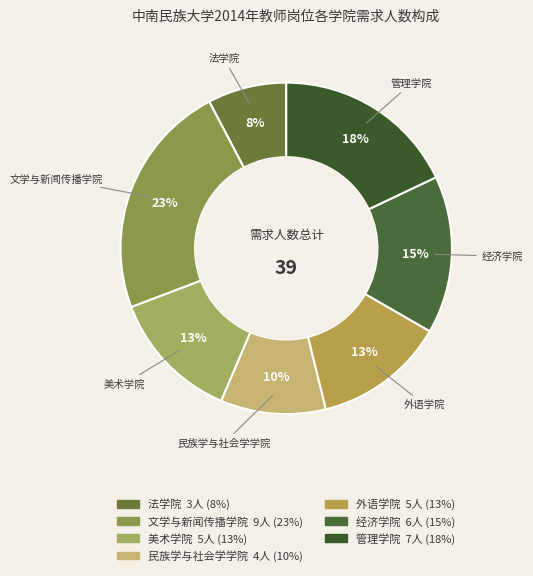

What is the largest slice in the pie chart?

文学与新闻传播学院